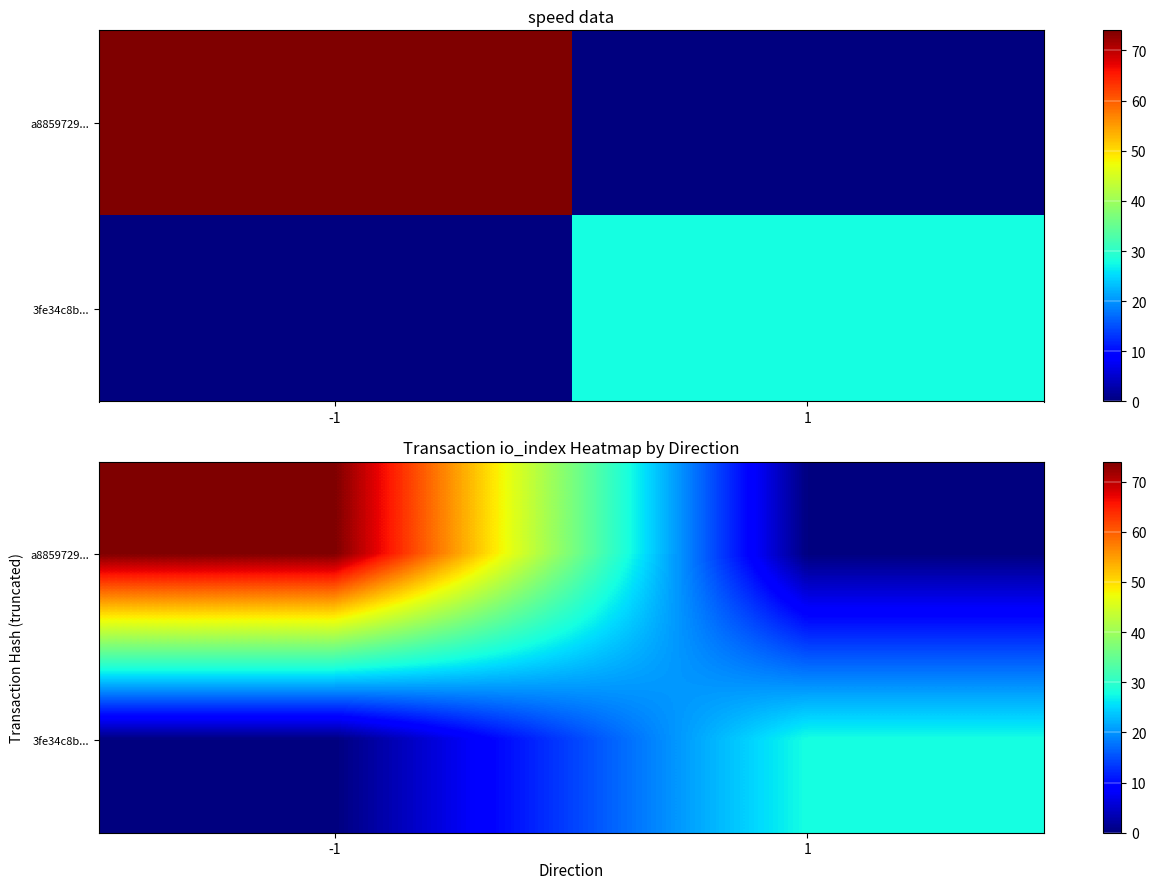

Count the number of categories in the chart.

2